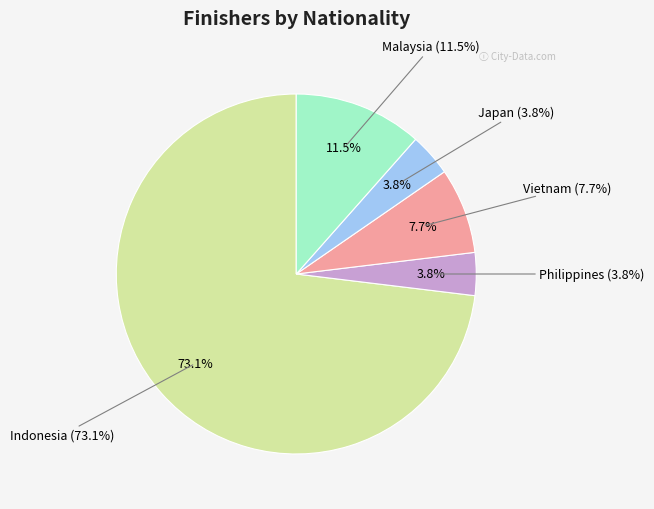

Approximately how many times larger is the value at Indonesia compared to Japan?

19.0